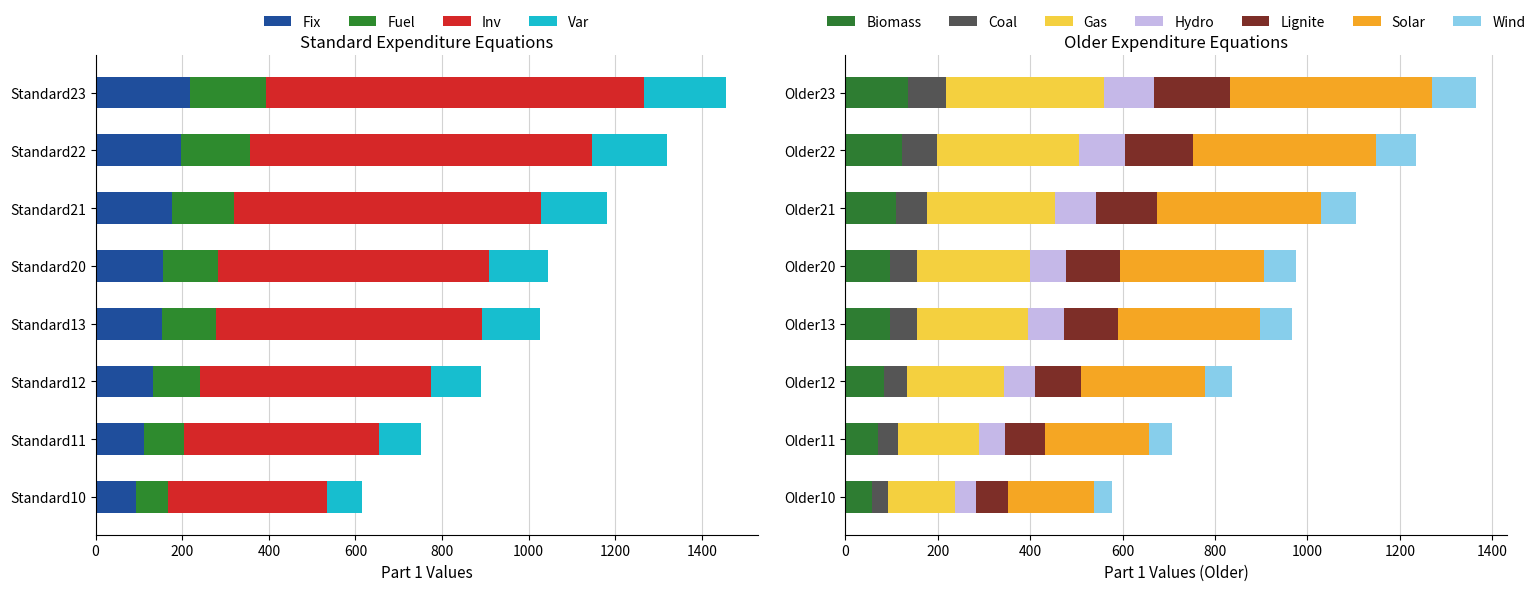

Between Standard20 and Standard21, which is larger?

Standard21